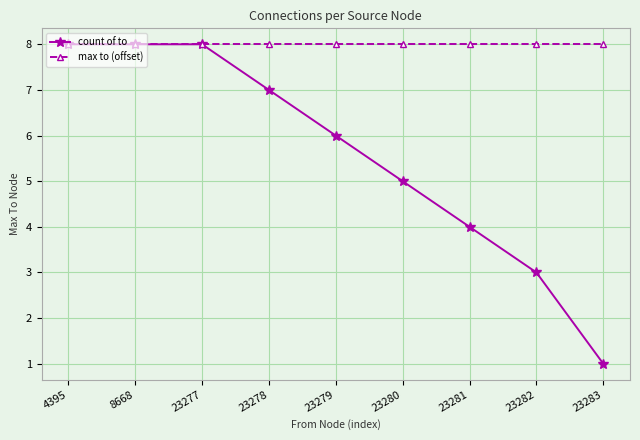

What is the sum of all count of to values?

50